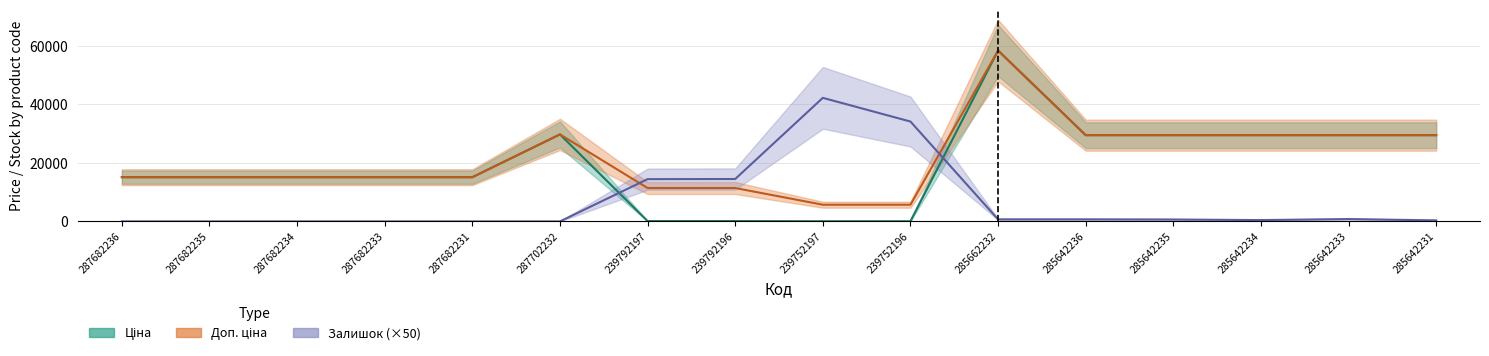

True or false: Залишок (×50) and Ціна intersect in this chart.

True